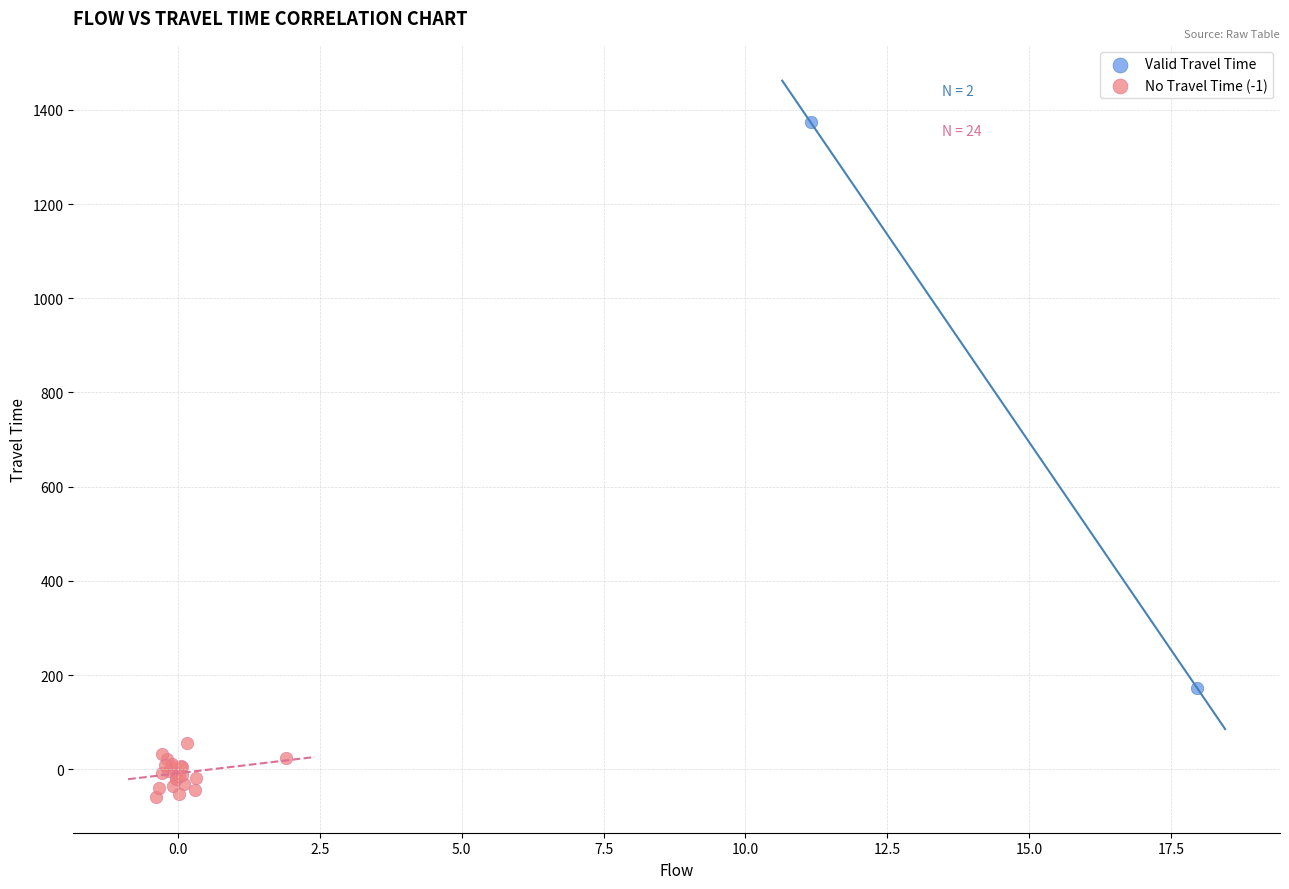

What are all the series names shown in the legend?

Valid Travel Time, No Travel Time (-1)